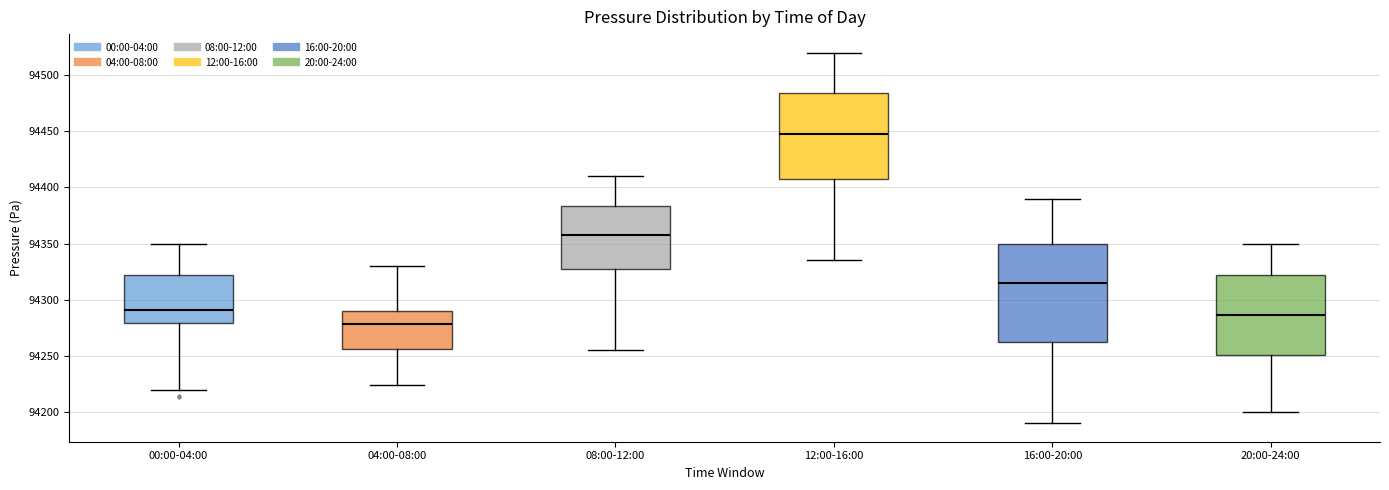

Reading left to right, read every box against the y-axis: the position of its median line, the range the box covers, and the ends of its whiskers. The values are not printed on the chart, so give them approximately, as read against the axis.

00:00-04:00: median 94290, box 94280 to 94320, whiskers 94220 to 94350
04:00-08:00: median 94280, box 94255 to 94290, whiskers 94225 to 94330
08:00-12:00: median 94360, box 94330 to 94385, whiskers 94255 to 94410
12:00-16:00: median 94450, box 94410 to 94485, whiskers 94335 to 94520
16:00-20:00: median 94315, box 94265 to 94350, whiskers 94190 to 94390
20:00-24:00: median 94285, box 94250 to 94320, whiskers 94200 to 94350